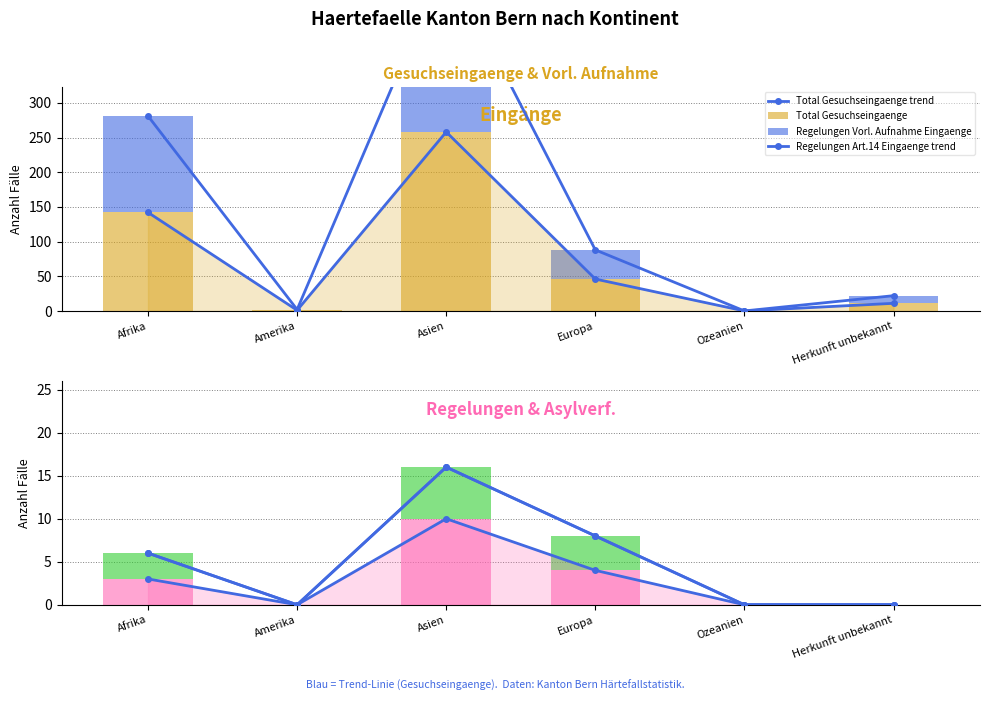

Between Ozeanien and Herkunft unbekannt, which series saw the biggest shift?

Total Gesuchseingaenge